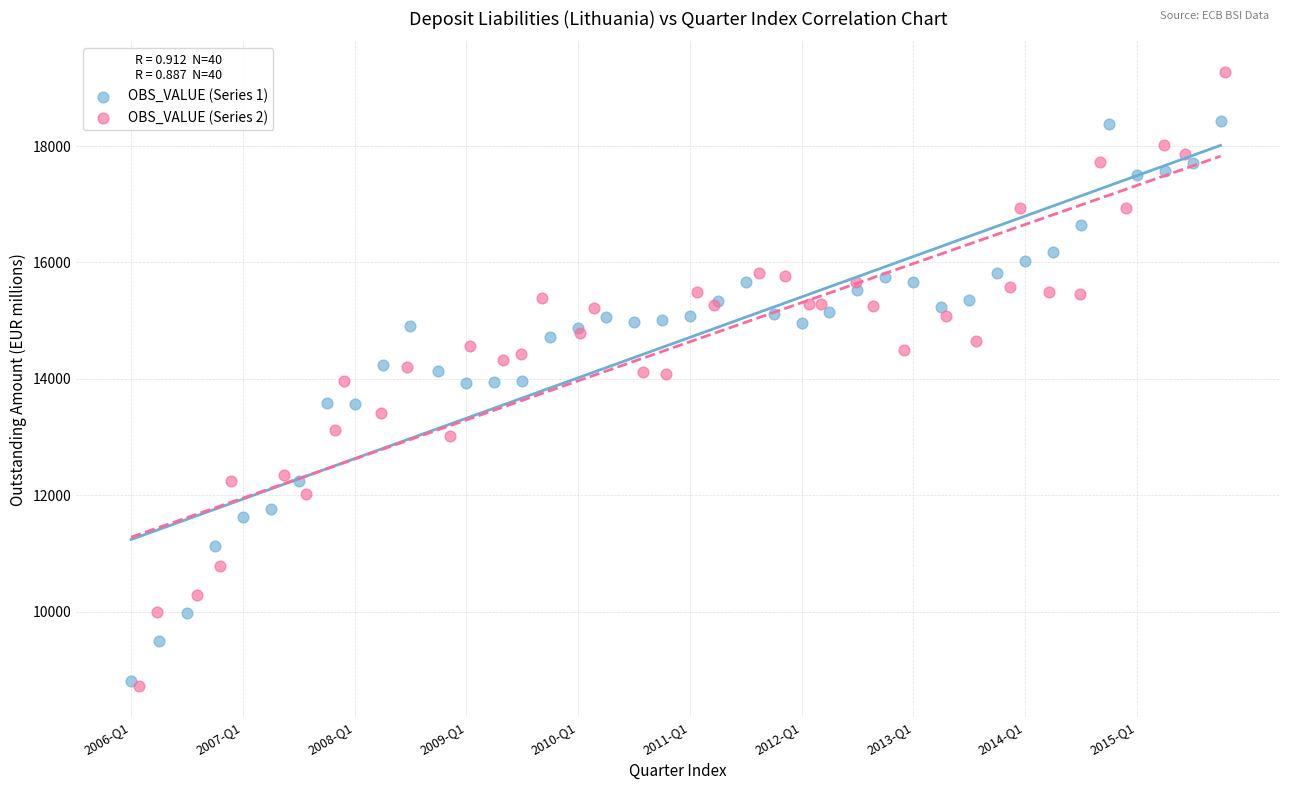

Which series has the largest Y range (max minus min)?

OBS_VALUE (Series 2)